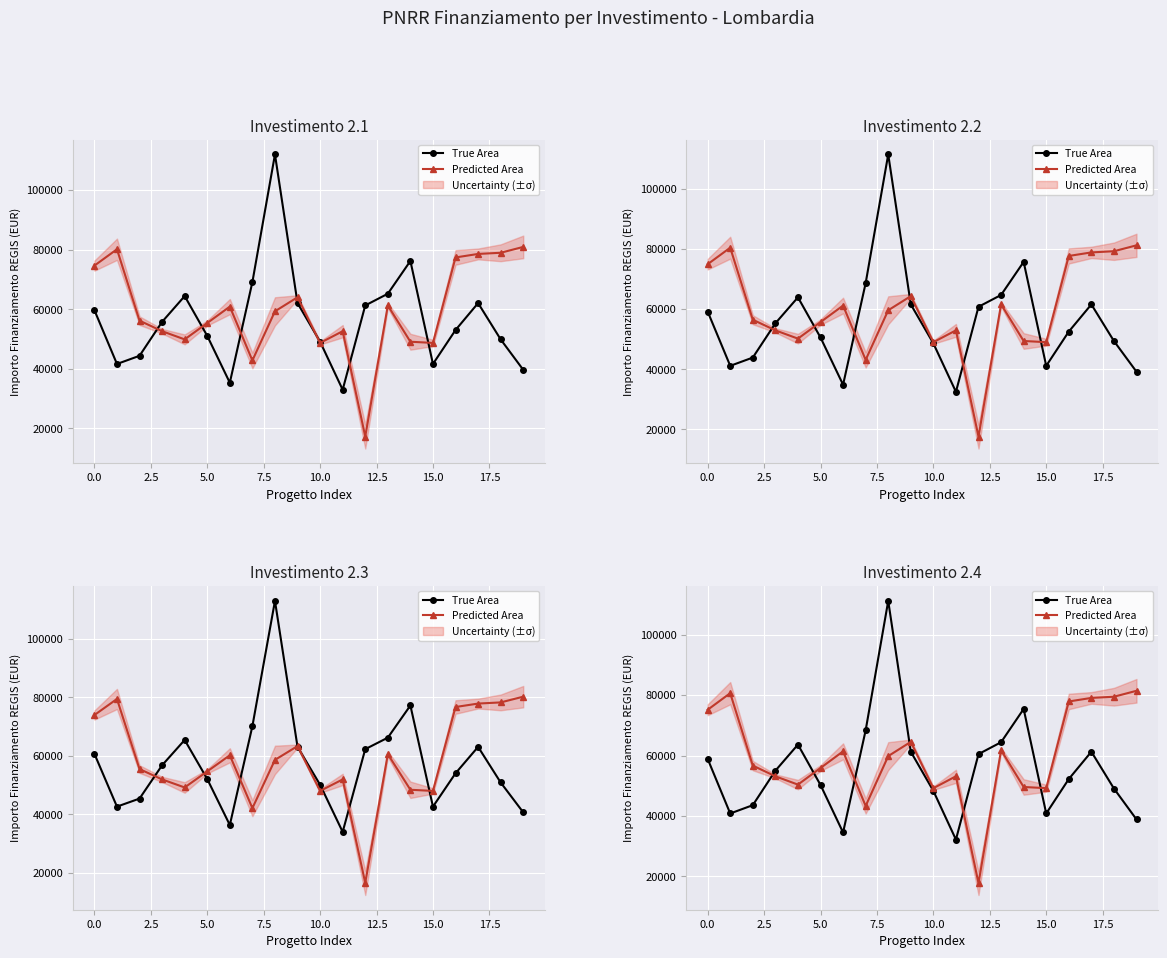

What is the sum of all True Area values?

1110561.4